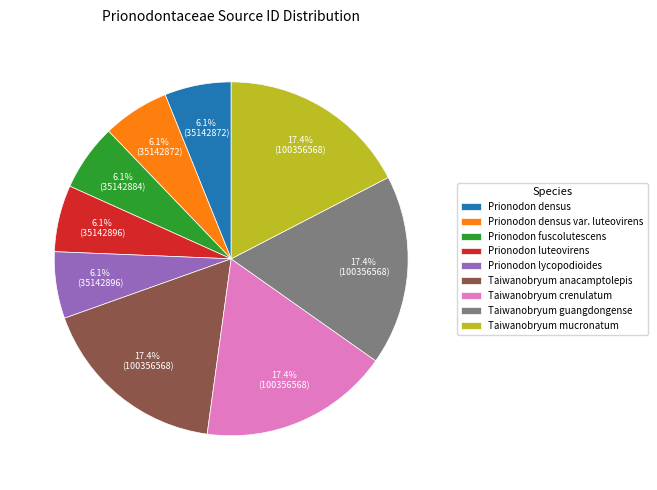

True or false: Prionodon luteovirens accounts for 6% of the total.

True